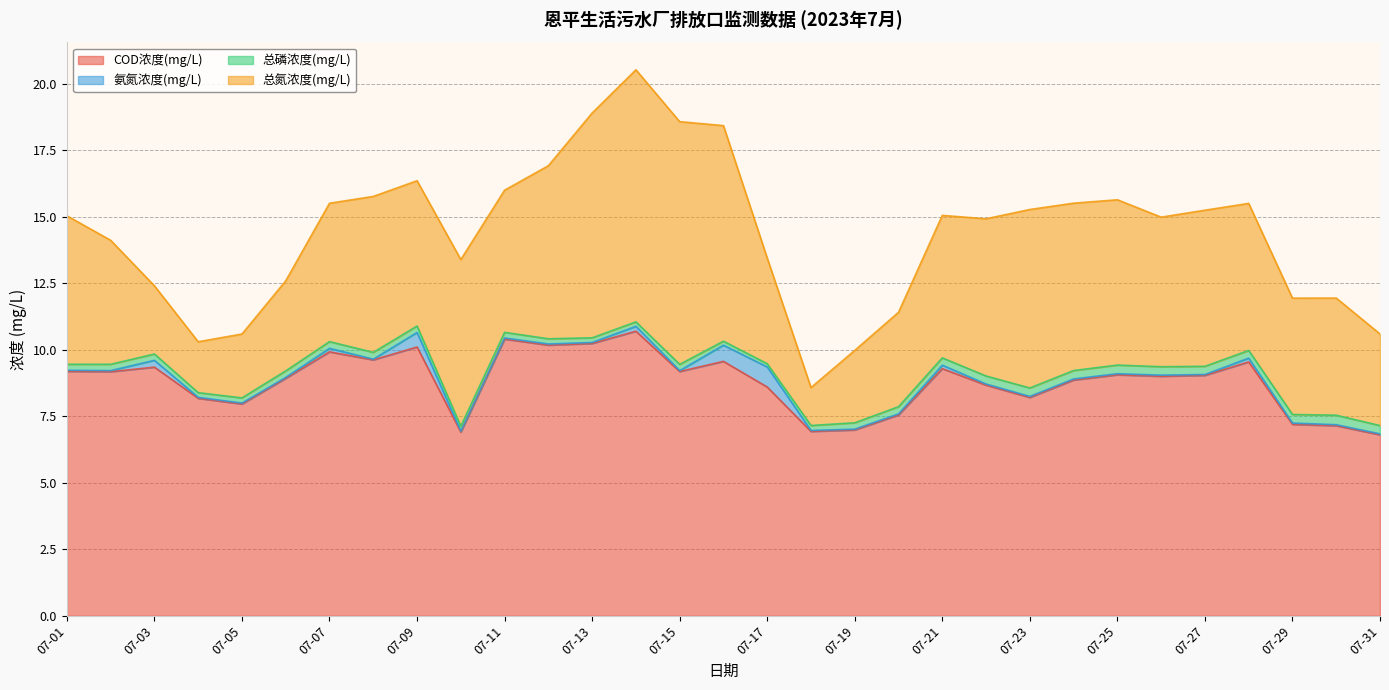

True or false: 氨氮浓度(mg/L) has a value of 0.0 at 07-19.

True